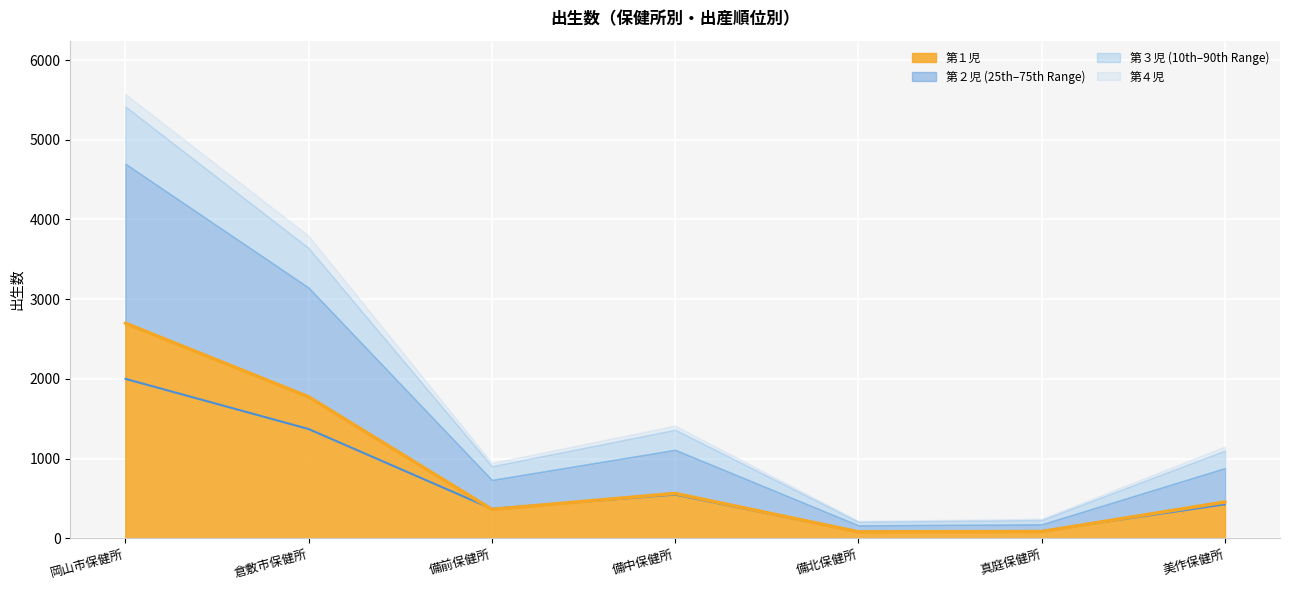

The 第１児 series shows 81 at 備北保健所. True or false?

True